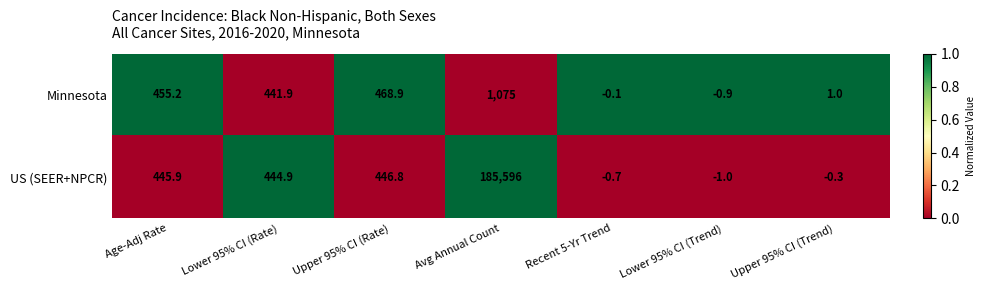

What is the spread (max minus min) of values at Recent 5-Yr Trend?

0.6